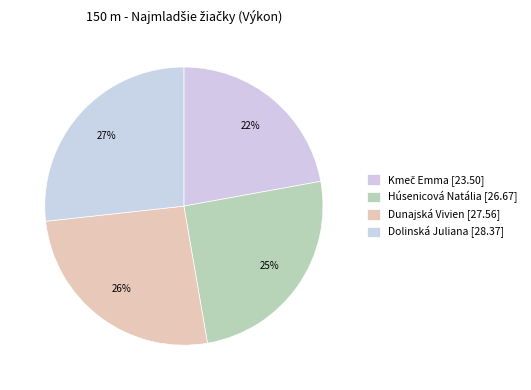

Rank the categories by value from highest to lowest.

Dolinská Juliana, Dunajská Vivien, Húsenicová Natália, Kmeč Emma